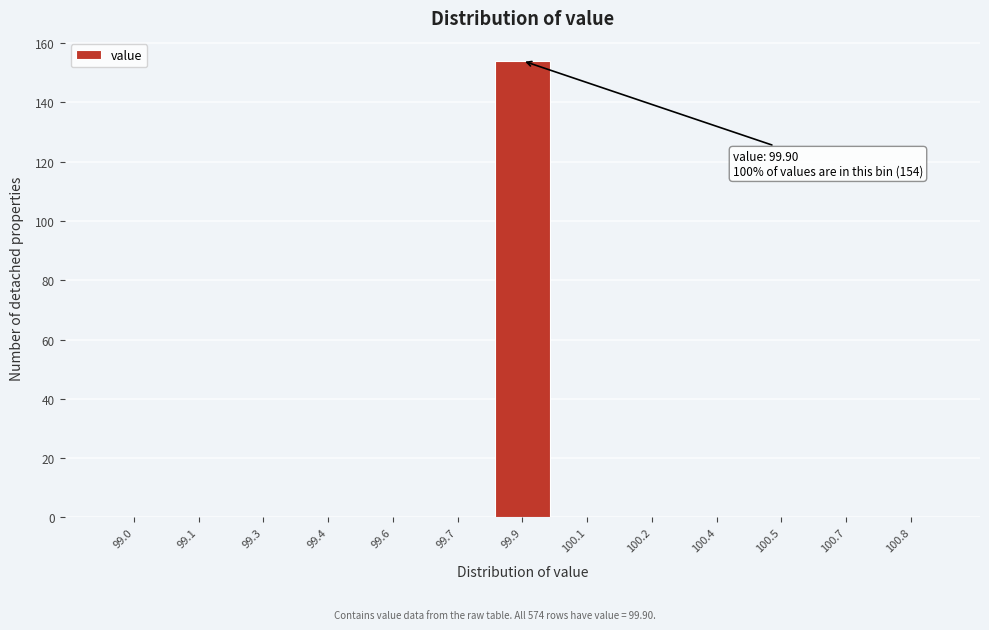

Reading right to left, extract all data points from this chart.

100.8=0	100.7=0	100.5=0	100.4=0	100.2=0	100.1=0	99.9=154	99.7=0	99.6=0	99.4=0	99.3=0	99.1=0	99.0=0